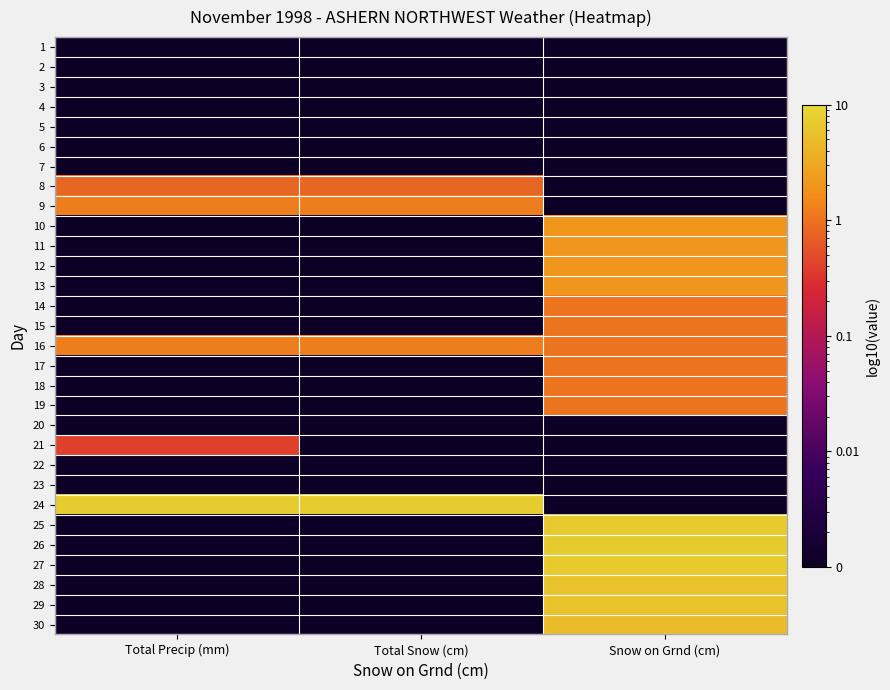

What is the total value across all series at Total Snow (cm)?

10.6